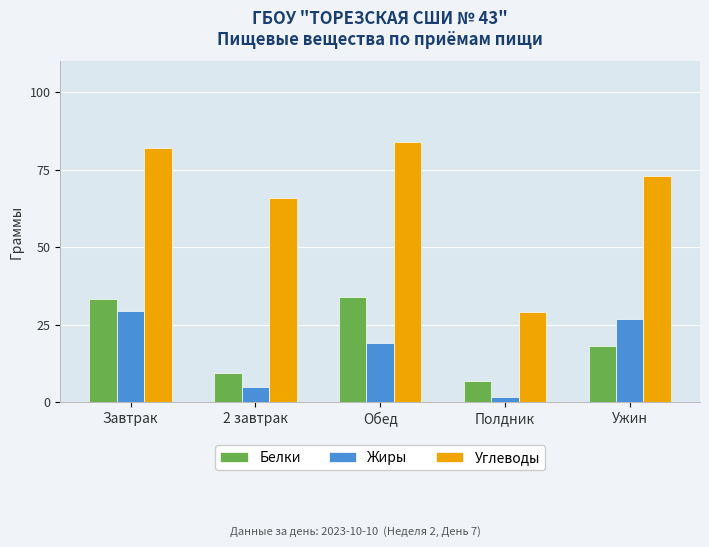

At Ужин, list the series in order from largest to smallest.

Углеводы, Жиры, Белки